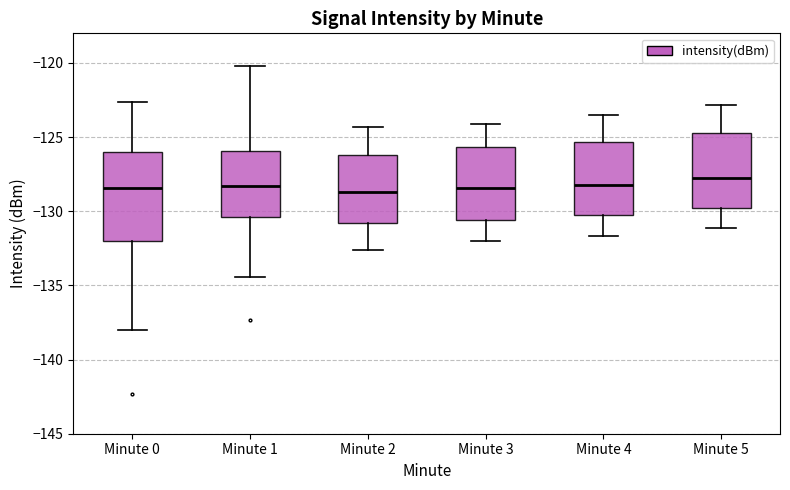

Reading left to right, transcribe this box plot: for each box, give where its median line is, the range the box spans, and where its two whiskers end, as read against the y-axis. The values are not printed on the chart, so give them approximately, as read against the axis.

Minute 0: median -128.5, box -132.0 to -126.0, whiskers -138.0 to -122.5
Minute 1: median -128.5, box -130.5 to -126.0, whiskers -134.5 to -120.0
Minute 2: median -128.5, box -131.0 to -126.0, whiskers -132.5 to -124.5
Minute 3: median -128.5, box -130.5 to -125.5, whiskers -132.0 to -124.0
Minute 4: median -128.0, box -130.5 to -125.5, whiskers -131.5 to -123.5
Minute 5: median -127.5, box -129.5 to -124.5, whiskers -131.0 to -123.0